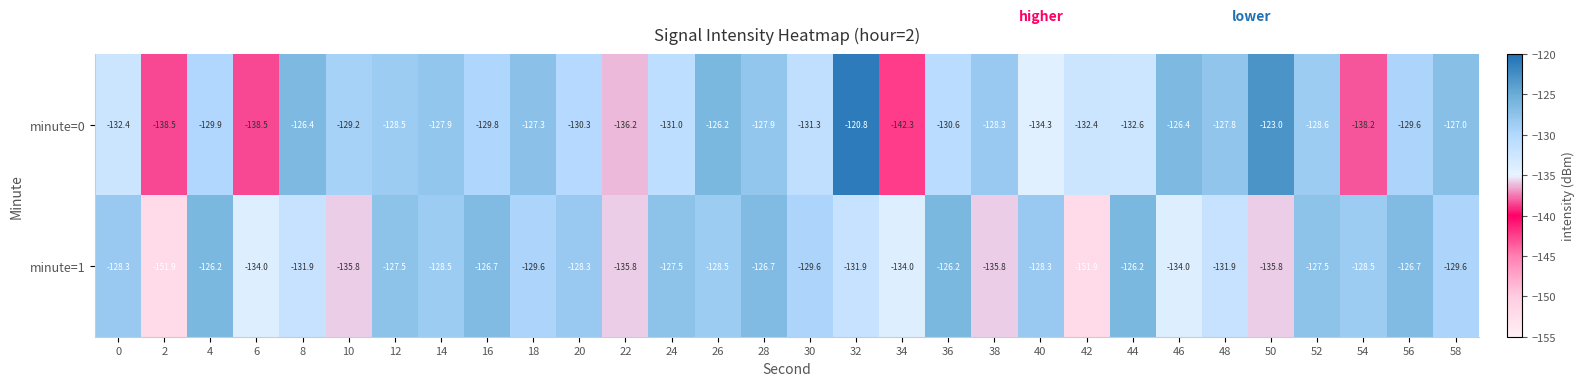

What is the total value across all series at 14?

-256.4